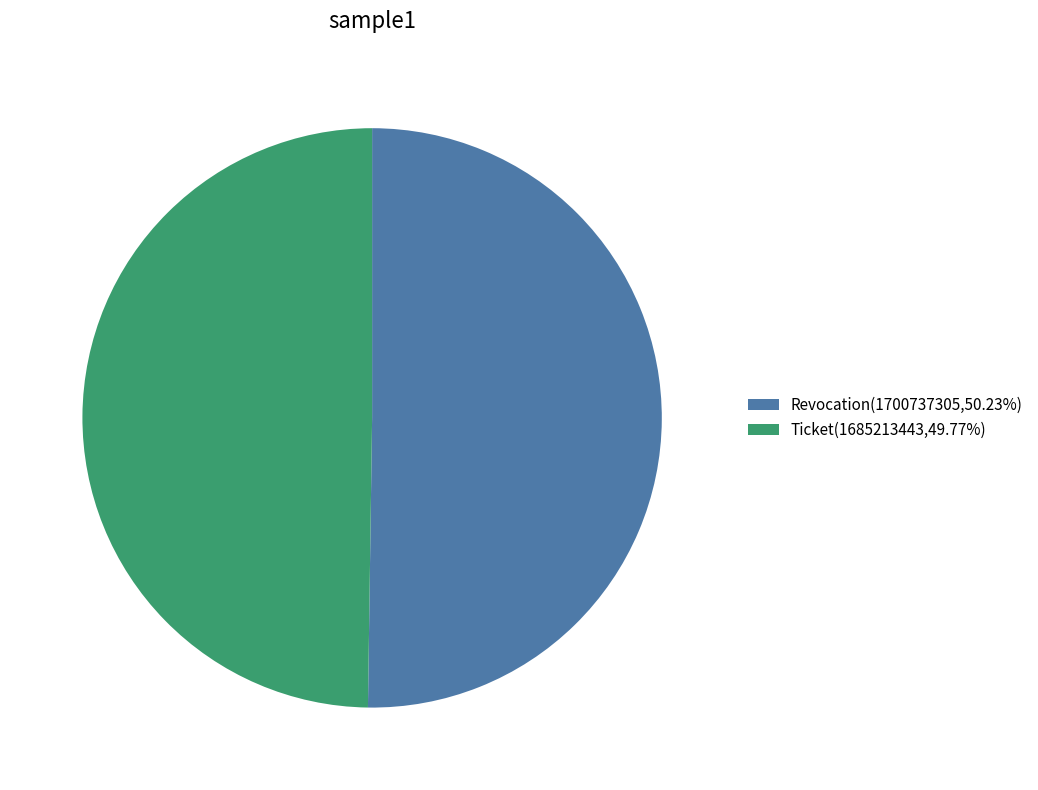

Approximately how many times larger is the value at Revocation(1700737305,50.23%) compared to Ticket(1685213443,49.77%)?

1.0